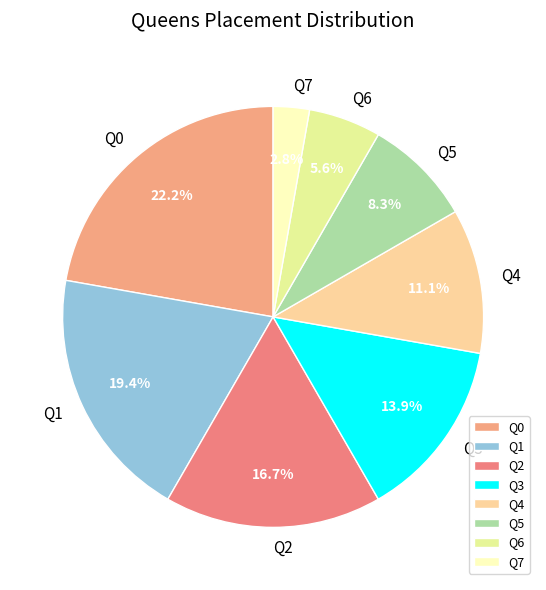

What percentage is NOT represented by Q4?

88.9%